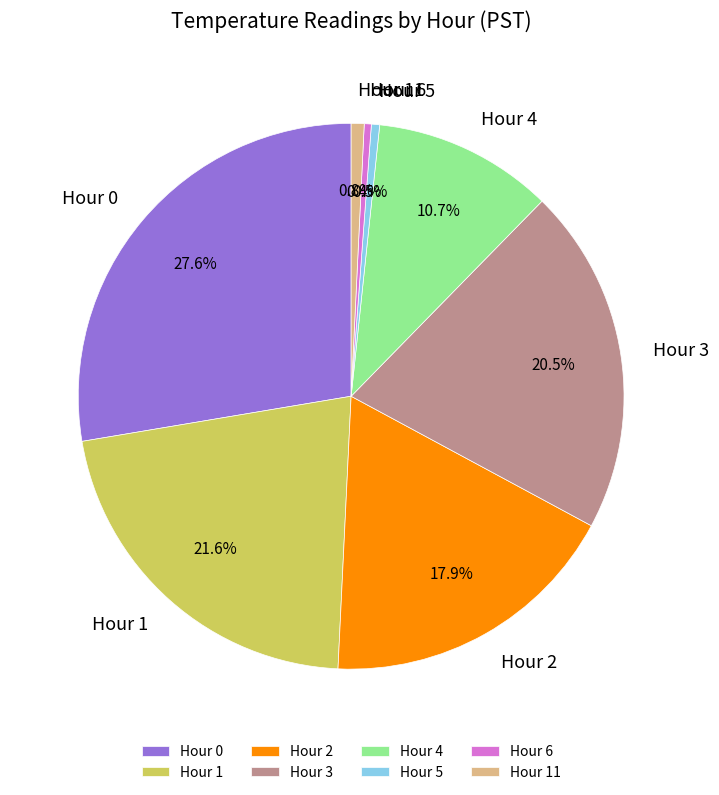

Is the sum of Hour 3 and Hour 0 greater than half?

No